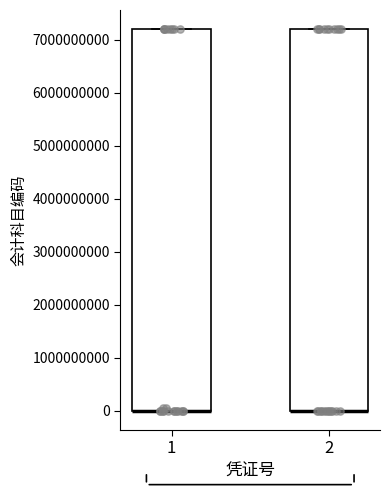

Reading left to right, transcribe this box plot: for each box, give where its median line is, the range the box spans, and where its two whiskers end, as read against the y-axis. The values are not printed on the chart, so give them approximately, as read against the axis.

1: median 0 (drawn on the box's lower edge), box 0 to 7200000000, whiskers 0 to 7200000000
2: median 0 (drawn on the box's lower edge), box 0 to 7200000000, whiskers 0 to 7200000000